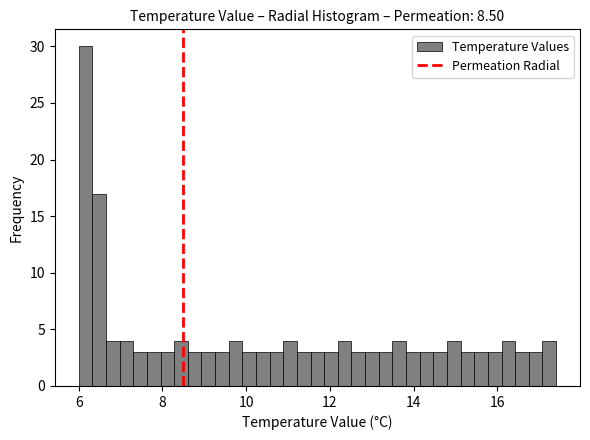

Around what value on the x-axis is the tallest bar? Give the approximate position of its centre, as read against the axis.

6.2